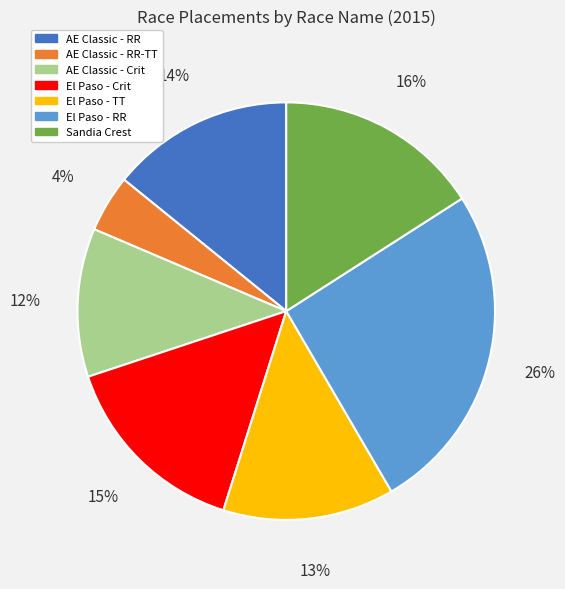

To the nearest percent, what is the average slice percentage?

14%